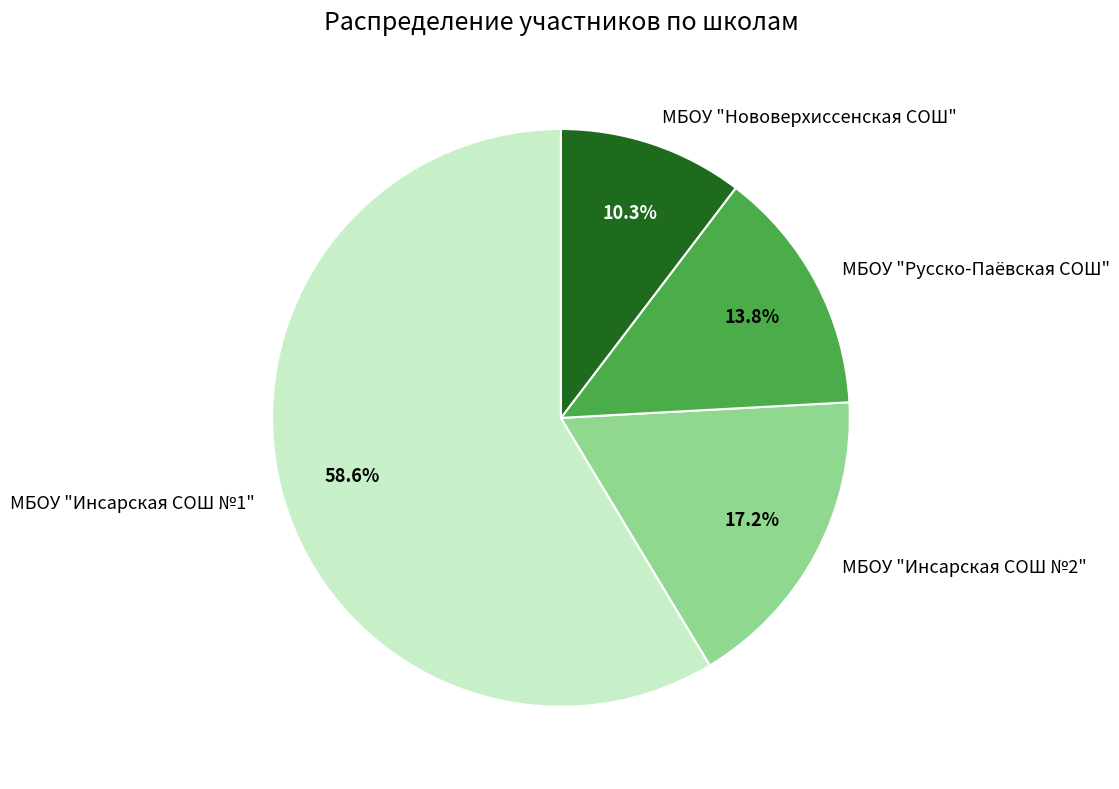

To the nearest percent, what percentage of the pie is МБОУ "Инсарская СОШ №1"?

59%